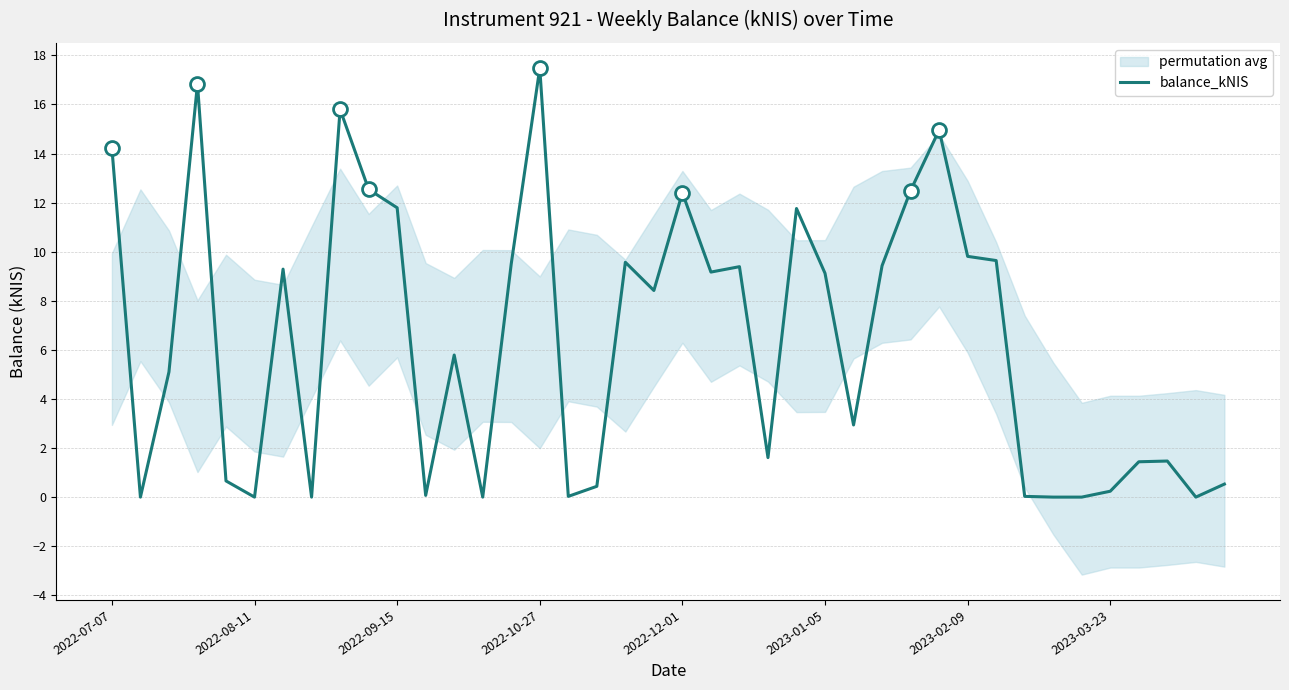

The value of balance_kNIS at 2023-02-09 is 9.8. True or false?

True